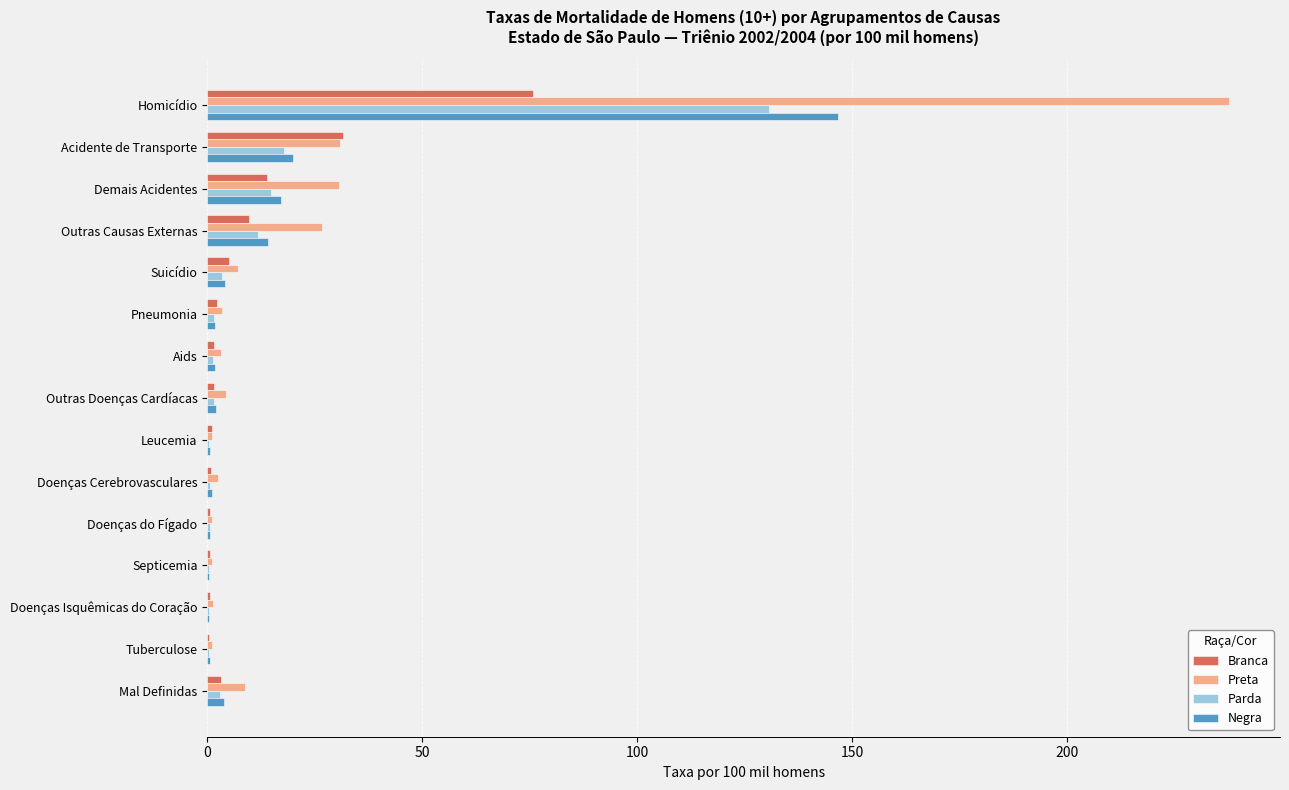

What is the highest value of the Branca series?

75.8